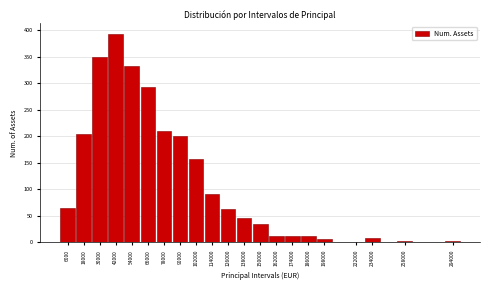

Read the value at 42000.

393